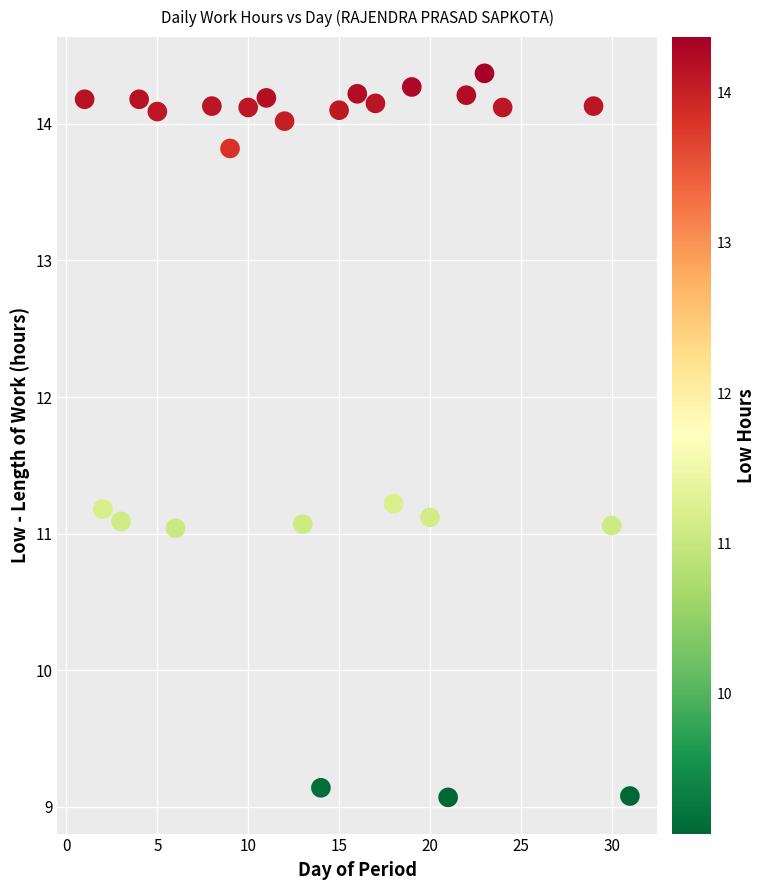

What is the range of Y values (max minus min)?

5.3